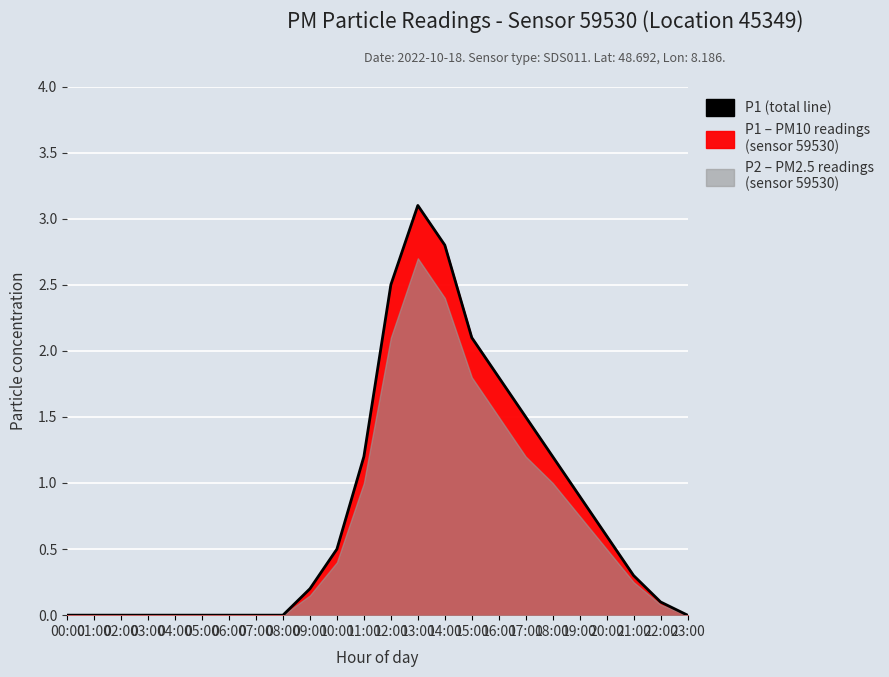

Which label corresponds to the largest value in the chart?

13:00